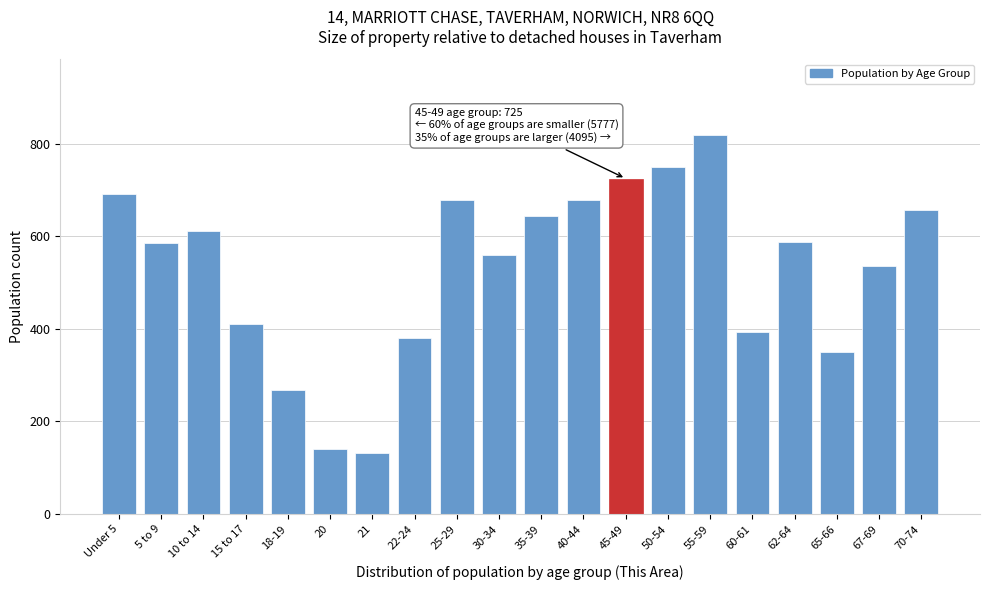

What is the label of the 1st bar from the left?

Under 5